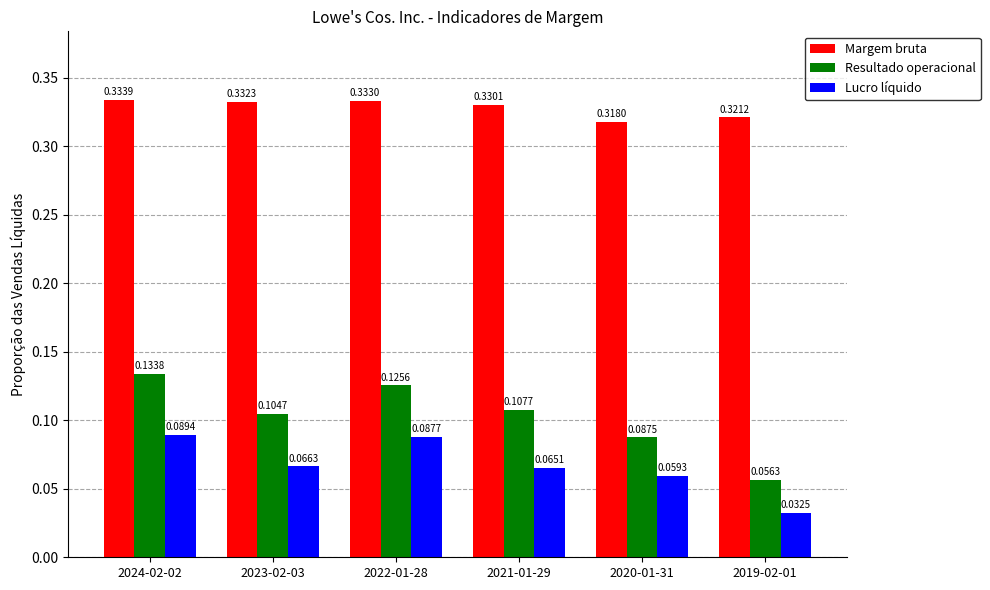

Which series has the widest spread of values?

Resultado operacional